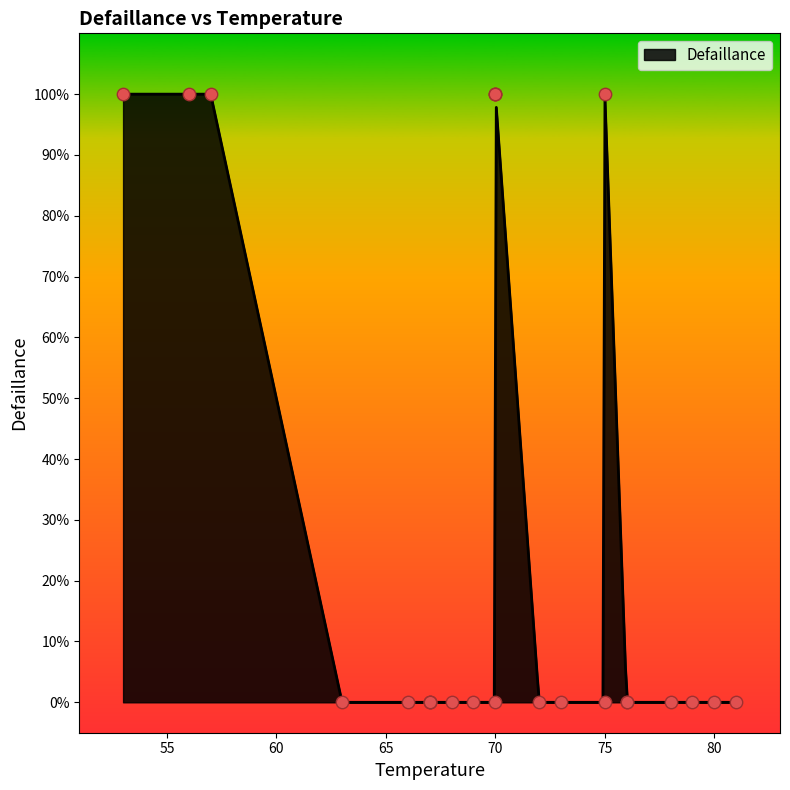

Which has a higher value, 66 or 57?

57